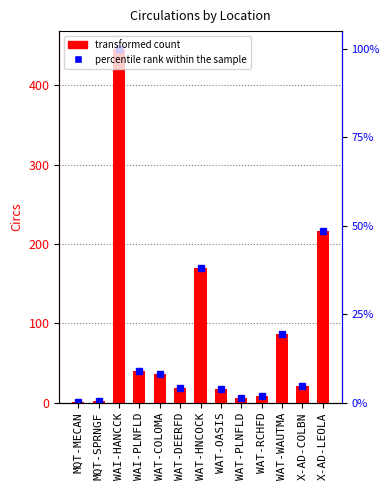

What is the ratio of the value at WAI-PLNFLD to the value at MQT-SPRNGF?

20.0